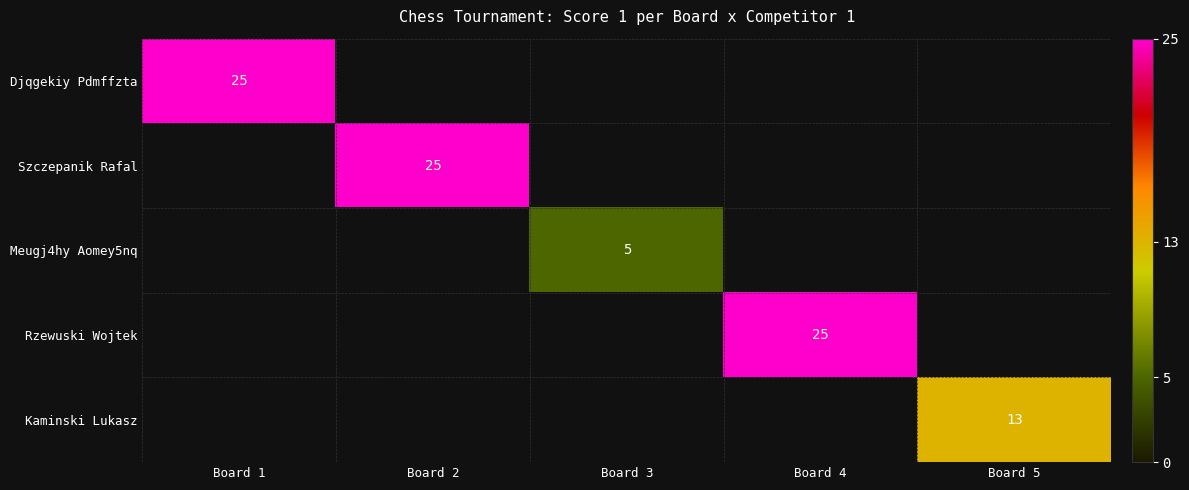

Is it true that Szczepanik Rafal equals 15 at Board 2?

False